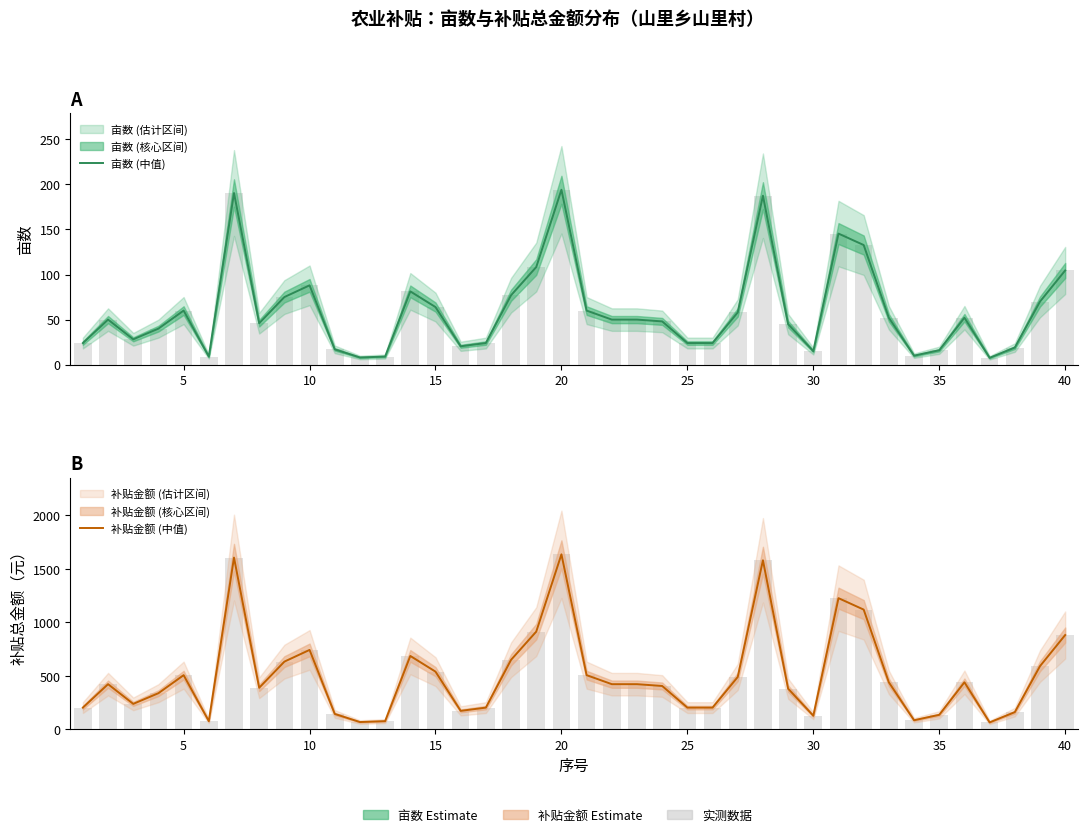

The 补贴金额 (中值) series shows 37.6 at 36. True or false?

False